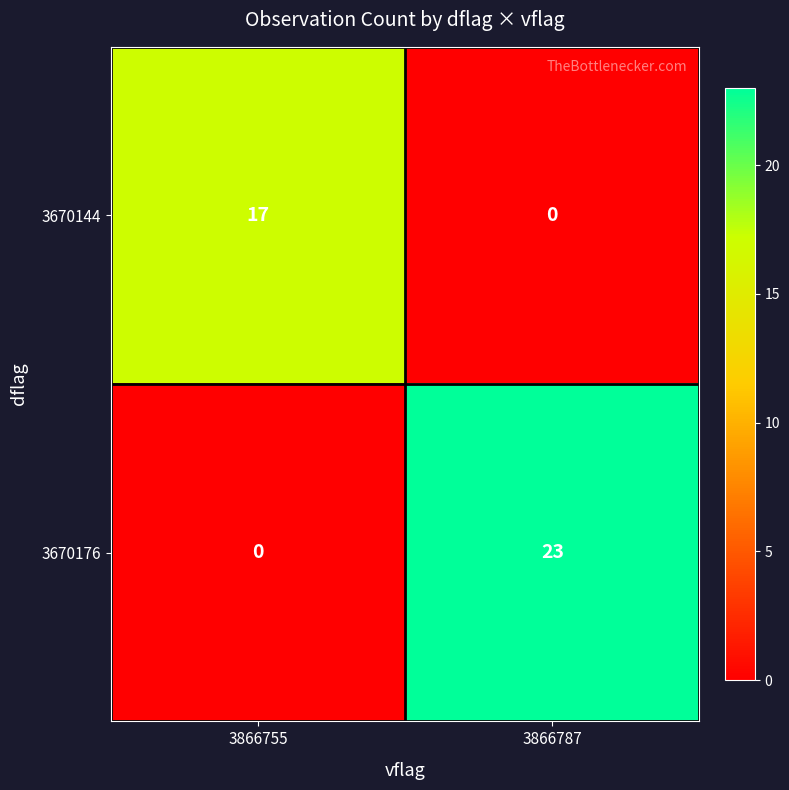

Count the number of data series in this chart.

2